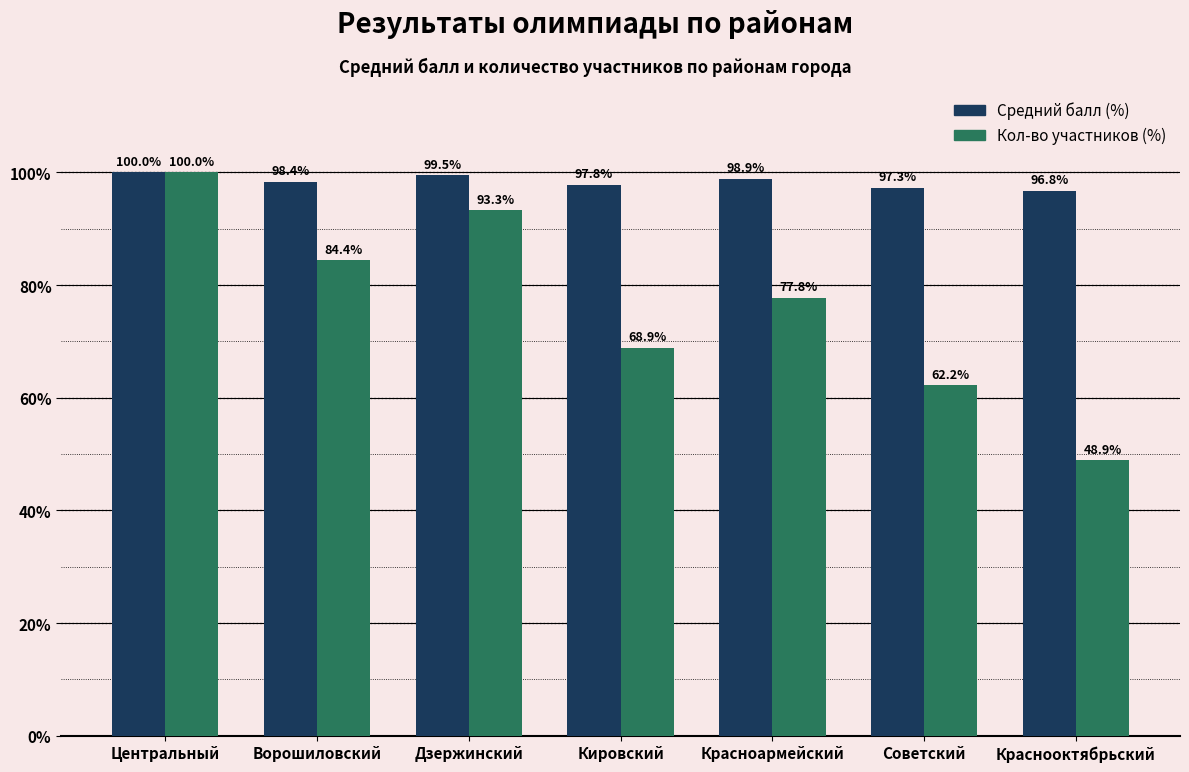

Which series has the largest range (max minus min)?

Кол-во участников (%)